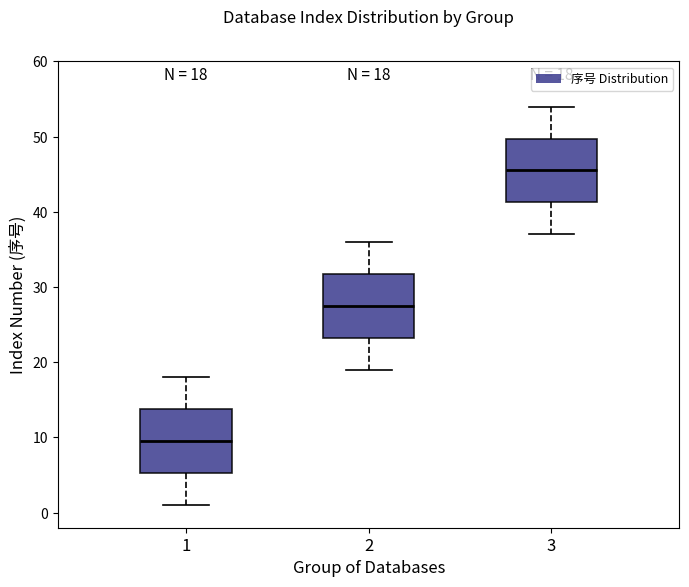

Which box has the lowest median line?

1